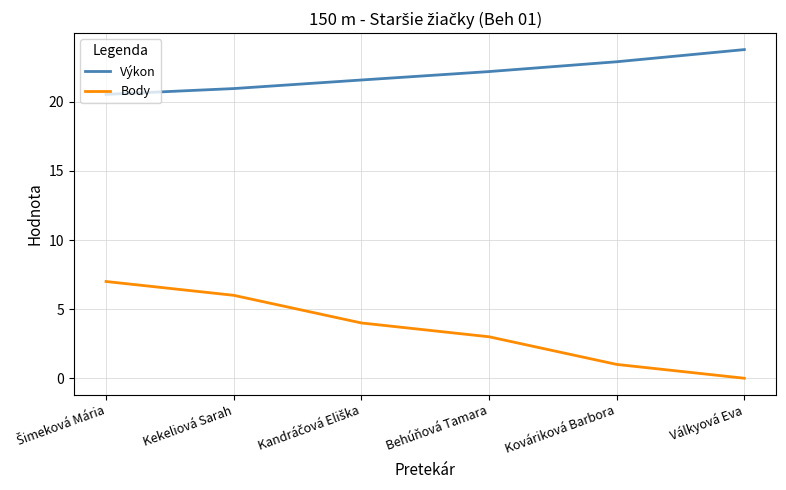

What is the difference between the Výkon values at Kováriková Barbora and Kekeliová Sarah?

1.9